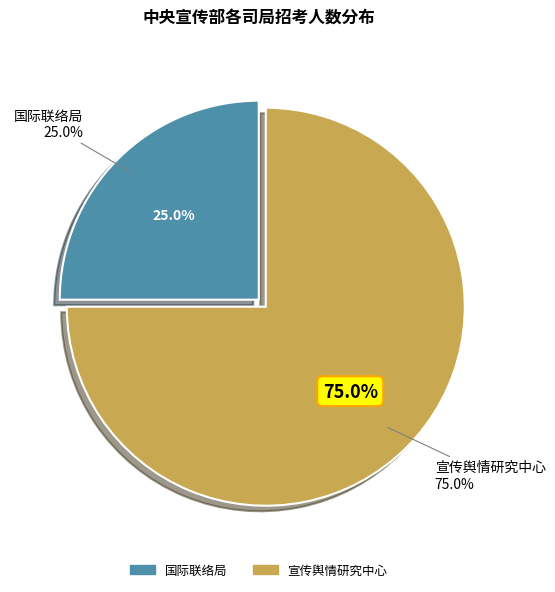

What is the majority slice?

宣传舆情研究中心